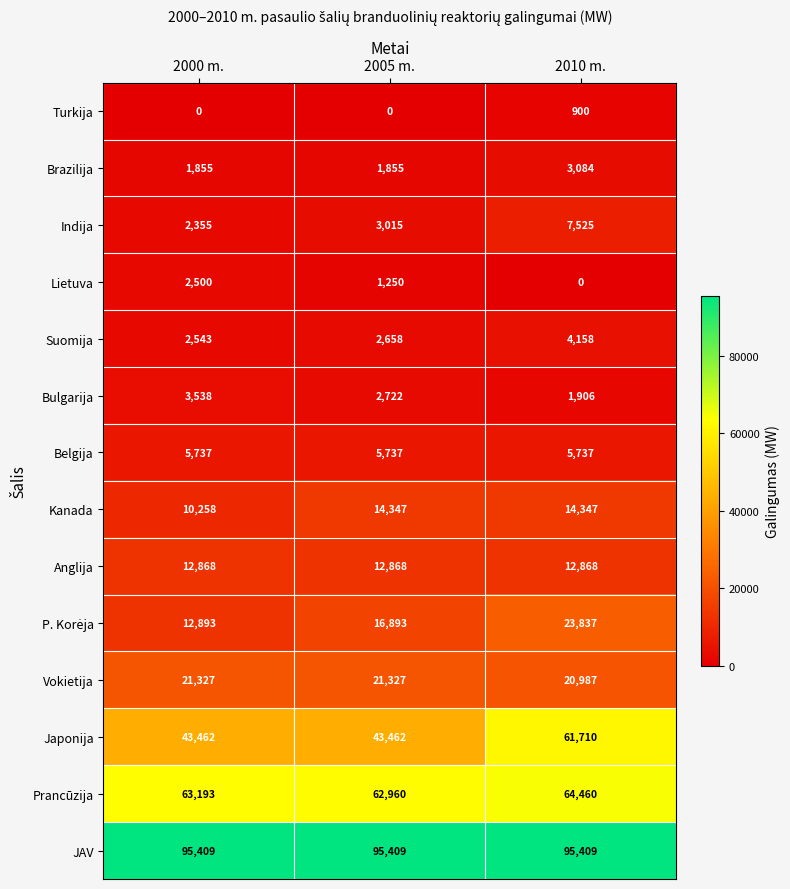

Which series changed the most between 2000 m. and 2010 m.?

Japonija